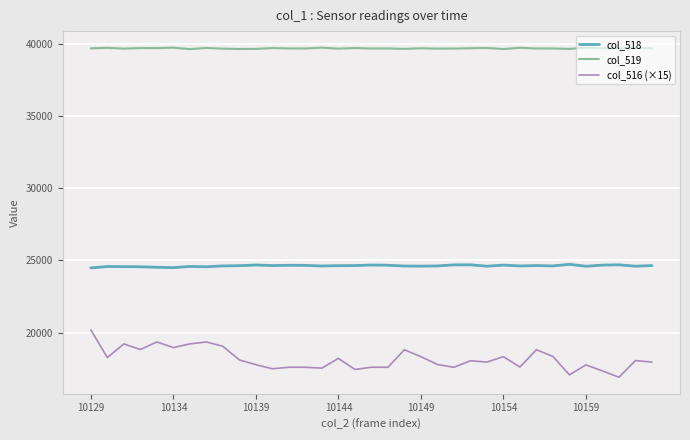

What is the lowest value of the col_518 series?

24485